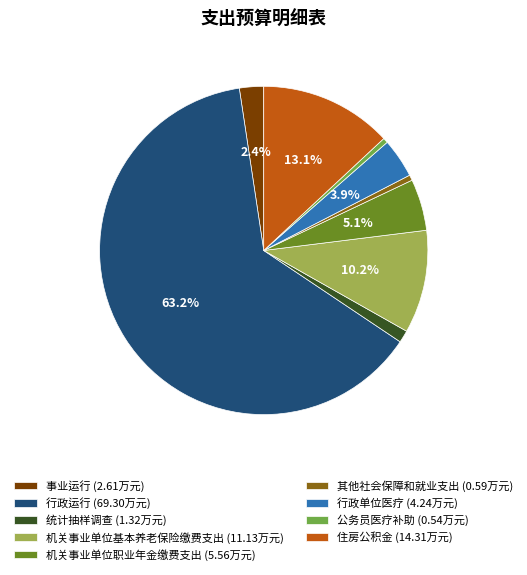

What is the ratio of the value at 机关事业单位基本养老保险缴费支出 to the value at 行政运行?

0.2